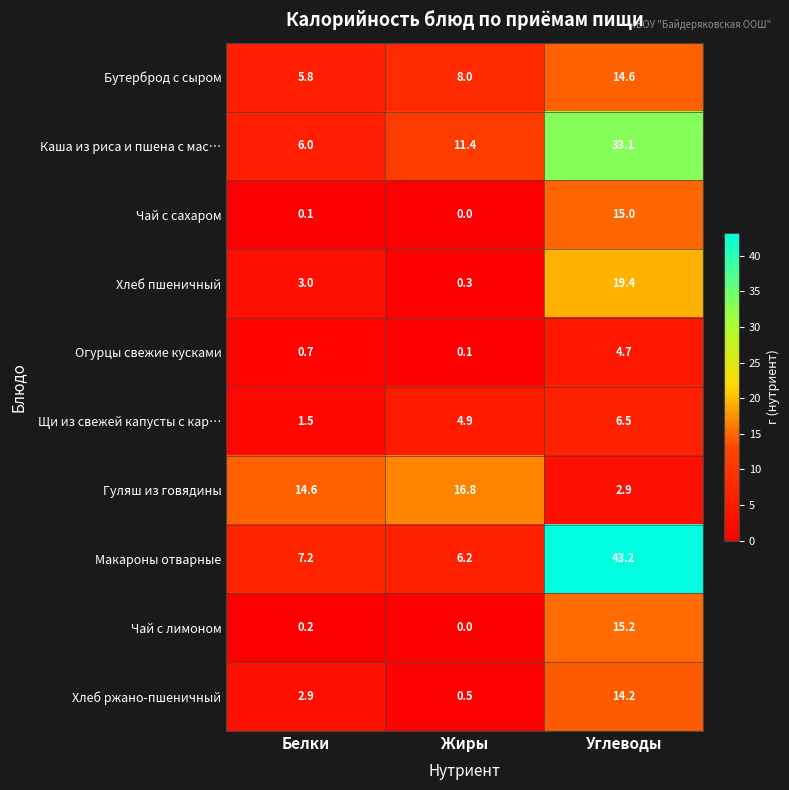

Reading left to right, list all the values displayed in this chart.

Бутерброд с сыром: Белки=5.8	Жиры=8.0	Углеводы=14.6
Каша из риса и пшена с мас…: Белки=6.0	Жиры=11.4	Углеводы=33.1
Чай с сахаром: Белки=0.1	Жиры=0.0	Углеводы=15.0
Хлеб пшеничный: Белки=3.0	Жиры=0.3	Углеводы=19.4
Огурцы свежие кусками: Белки=0.7	Жиры=0.1	Углеводы=4.7
Щи из свежей капусты с кар…: Белки=1.5	Жиры=4.9	Углеводы=6.5
Гуляш из говядины: Белки=14.6	Жиры=16.8	Углеводы=2.9
Макароны отварные: Белки=7.2	Жиры=6.2	Углеводы=43.2
Чай с лимоном: Белки=0.2	Жиры=0.0	Углеводы=15.2
Хлеб ржано-пшеничный: Белки=2.9	Жиры=0.5	Углеводы=14.2